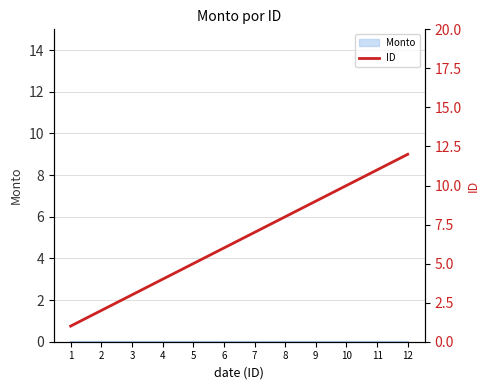

Does the chart display data point markers on the line(s)?

No